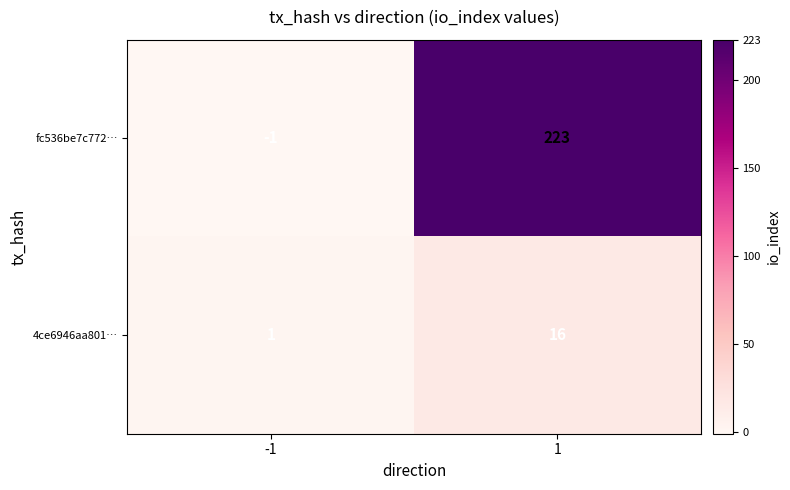

Rank the series at 1 from lowest to highest value.

4ce6946aa801…, fc536be7c772…